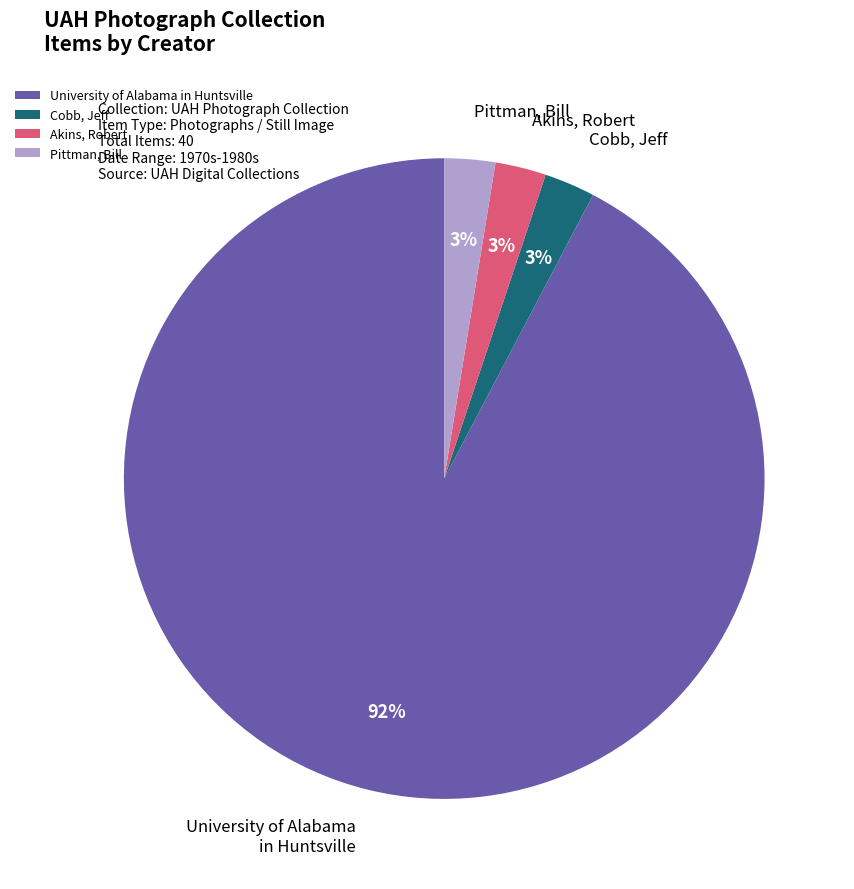

The University of Alabama in Huntsville slice represents 92% of the pie. True or false?

True